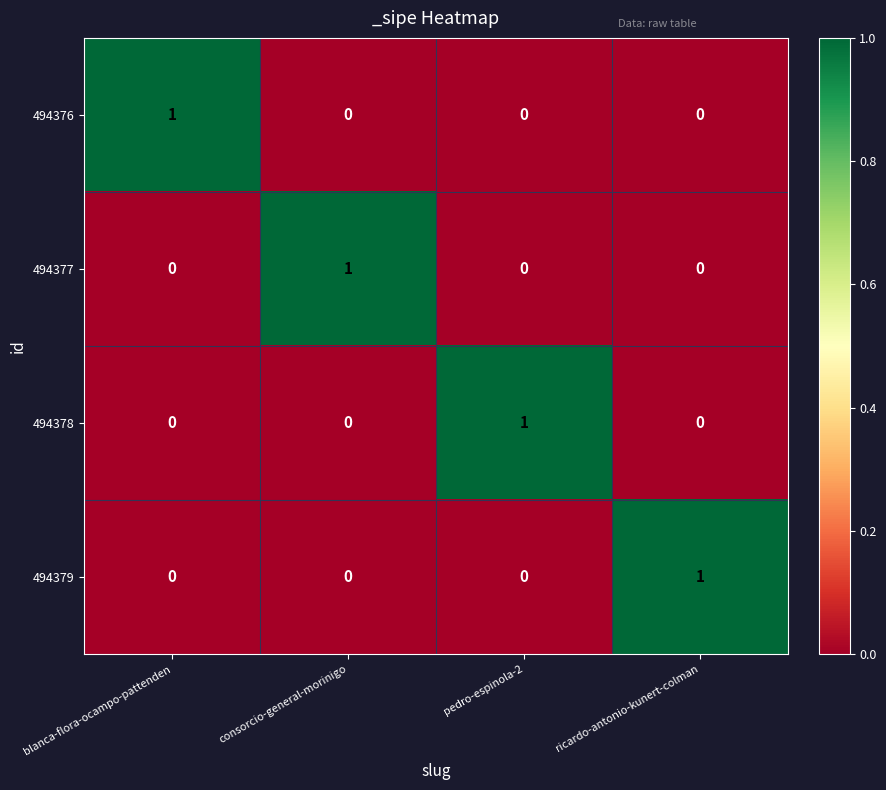

Is the value of 494378 at blanca-flora-ocampo-pattenden greater than the value of 494376 at blanca-flora-ocampo-pattenden?

No